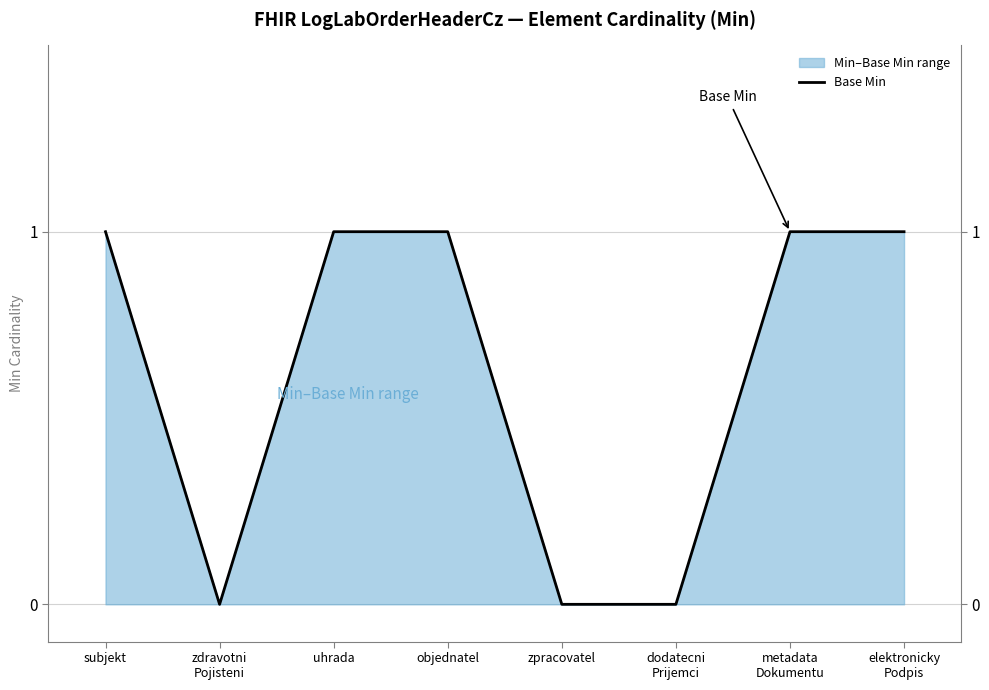

What is the sum of all values?

5